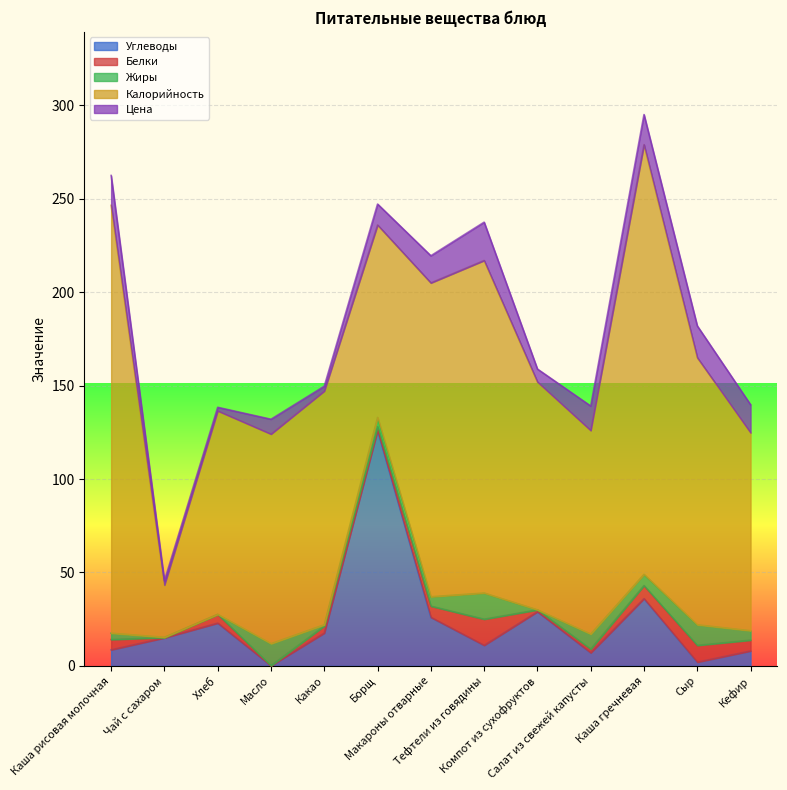

Reading right to left, list all the values displayed in this chart.

Углеводы: Кефир=8.0	Сыр=2.0	Каша гречневая=36.0	Салат из свежей капусты=7.0	Компот из сухофруктов=29.0	Тефтели из говядины=11.0	Макароны отварные=26.0	Борщ=126.0	Какао=17.6	Масло=0.1	Хлеб=22.9	Чай с сахаром=15.0	Каша рисовая молочная=8.6
Белки: Кефир=5.8	Сыр=9.0	Каша гречневая=7.0	Салат из свежей капусты=2.0	Компот из сухофруктов=1.0	Тефтели из говядины=14.0	Макароны отварные=6.0	Борщ=2.0	Какао=3.8	Масло=0.1	Хлеб=4.7	Чай с сахаром=0.2	Каша рисовая молочная=5.5
Жиры: Кефир=5.0	Сыр=11.0	Каша гречневая=6.0	Салат из свежей капусты=8.0	Компот из сухофруктов=0.0	Тефтели из говядины=14.0	Макароны отварные=5.0	Борщ=5.0	Какао=0.7	Масло=11.8	Хлеб=0.0	Чай с сахаром=0.1	Каша рисовая молочная=3.4
Калорийность: Кефир=106.0	Сыр=143.0	Каша гречневая=230.0	Салат из свежей капусты=109.0	Компот из сухофруктов=122.0	Тефтели из говядины=178.0	Макароны отварные=168.0	Борщ=103.0	Какао=125.1	Масло=112.2	Хлеб=108.9	Чай с сахаром=28.0	Каша рисовая молочная=229.0
Цена: Кефир=15.0	Сыр=17.0	Каша гречневая=16.1	Салат из свежей капусты=13.1	Компот из сухофруктов=6.9	Тефтели из говядины=20.5	Макароны отварные=14.5	Борщ=11.2	Какао=2.6	Масло=8.0	Хлеб=1.9	Чай с сахаром=2.3	Каша рисовая молочная=16.0